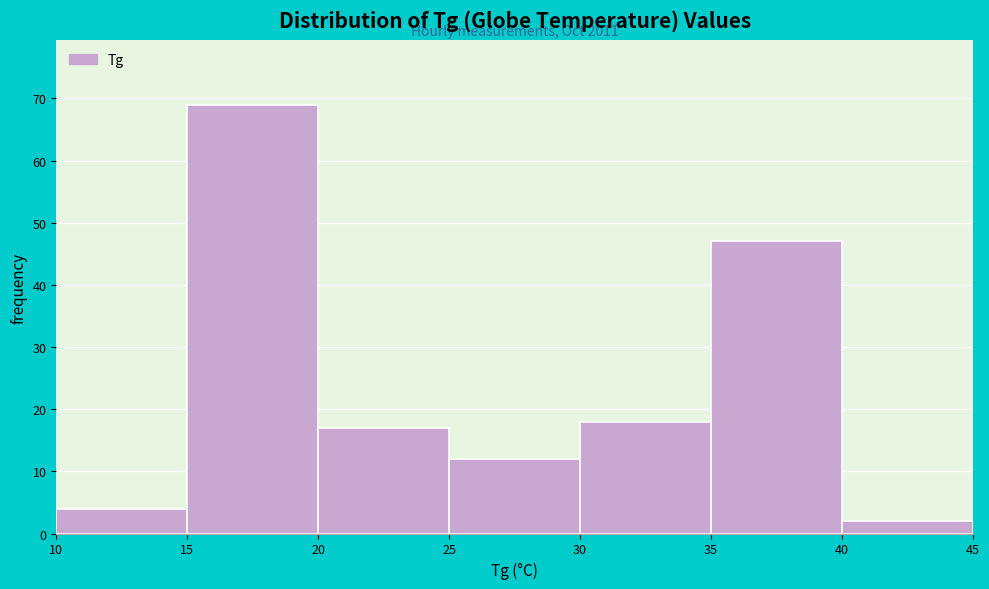

Over which range of the x-axis is the bar tallest?

15 to 20